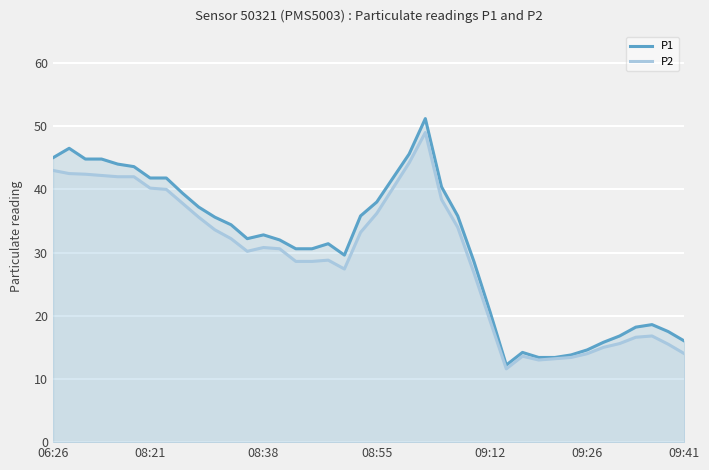

Rank the series by their average value, from highest to lowest.

P1, P2